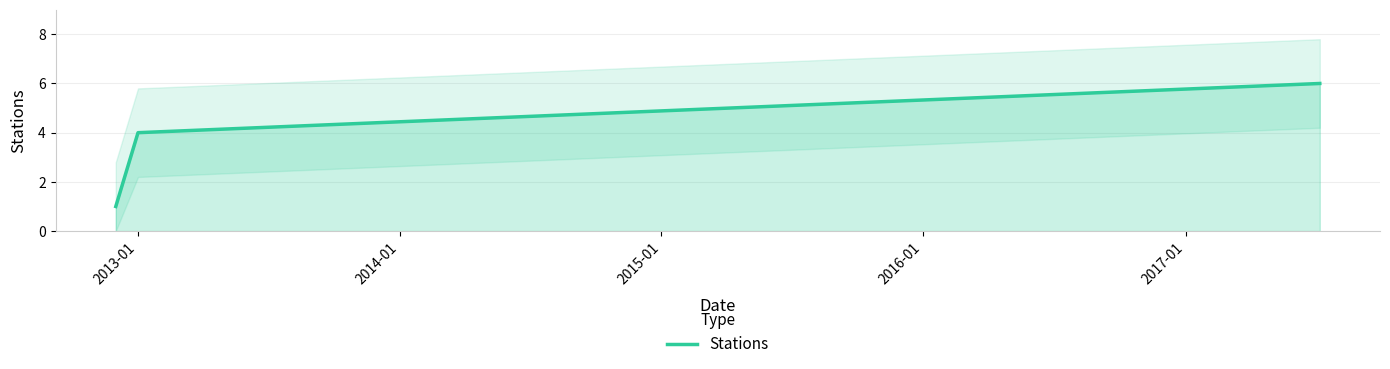

Where is the data nearest to the value 3?

2013-01